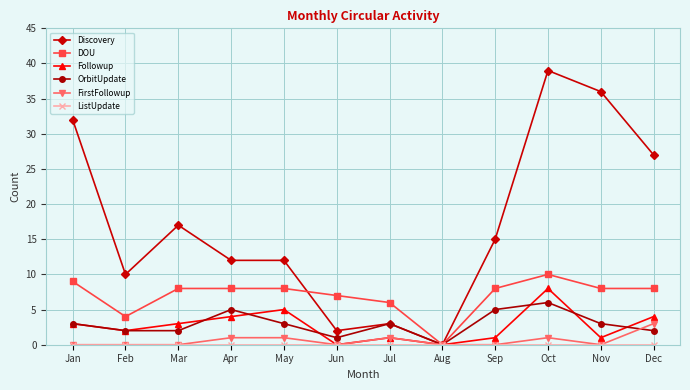

At how many categories does at least one series exceed 5?

11